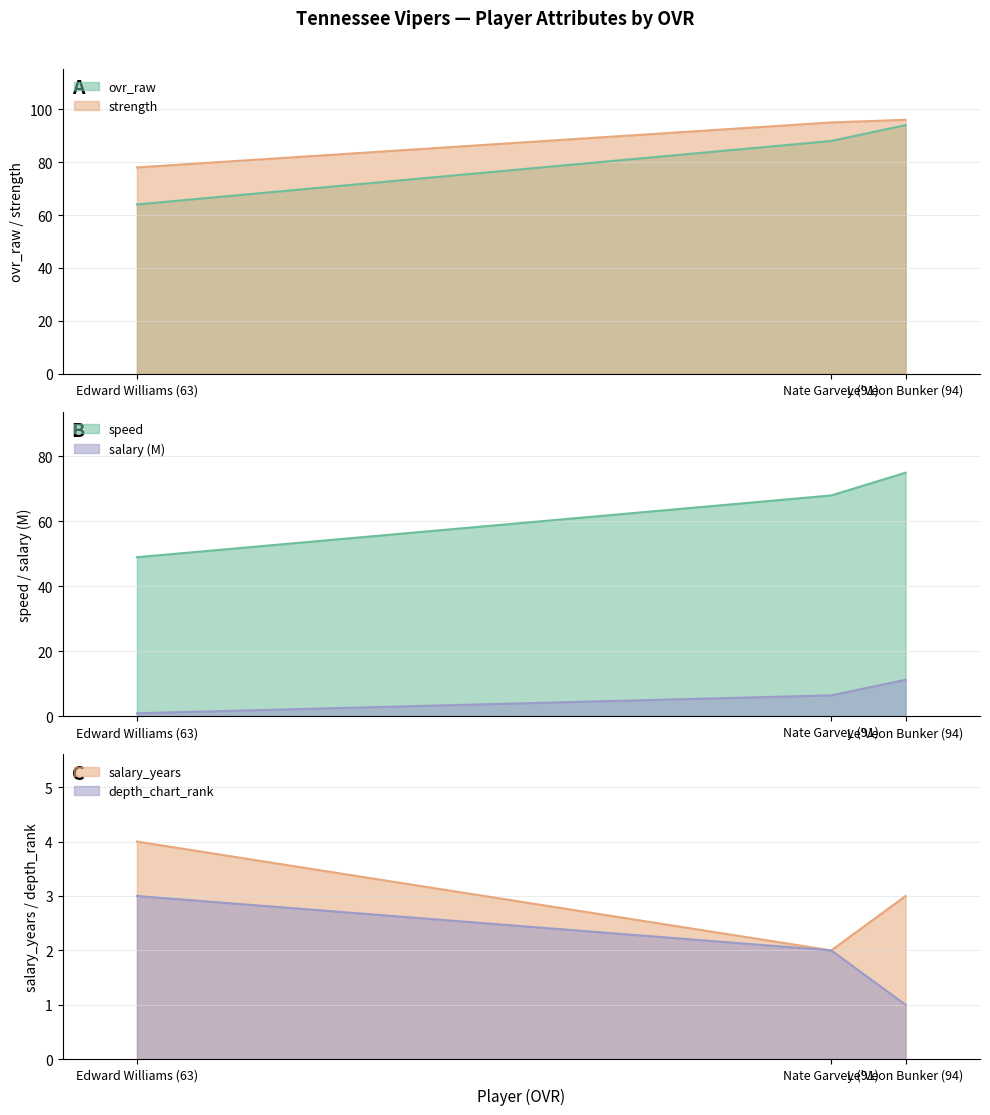

At which category does the chart reach its minimum across all series?

Edward Williams (63)